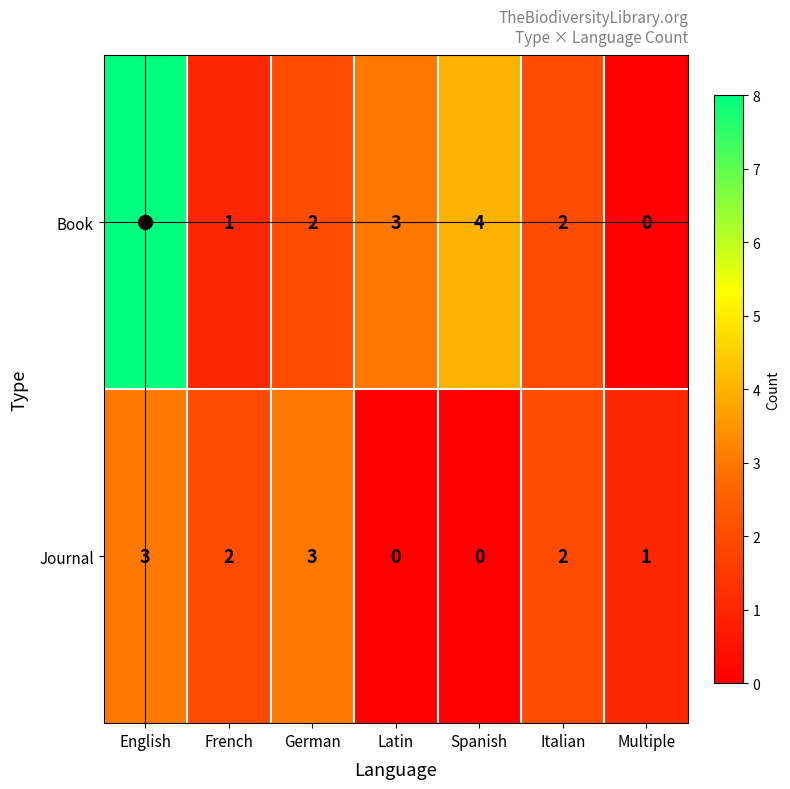

Rank the series at Spanish from lowest to highest value.

Journal, Book